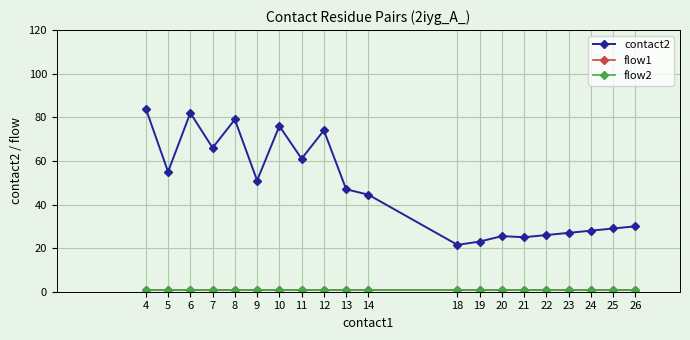

Is this an area chart (filled region under the line)?

No